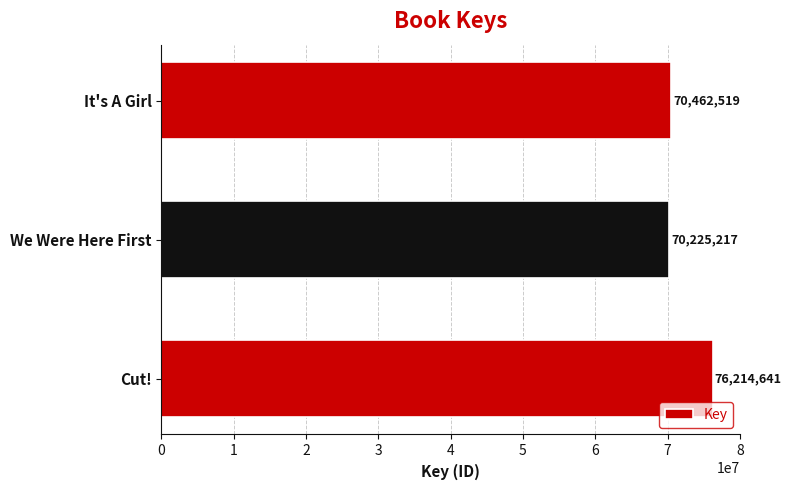

What is the minimum value shown in the chart?

70225217